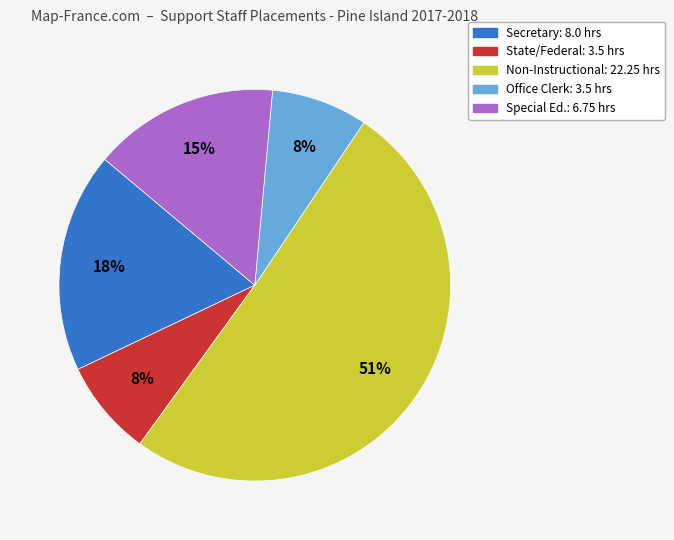

To the nearest percent, what is the difference between the largest and smallest slice percentages?

43%